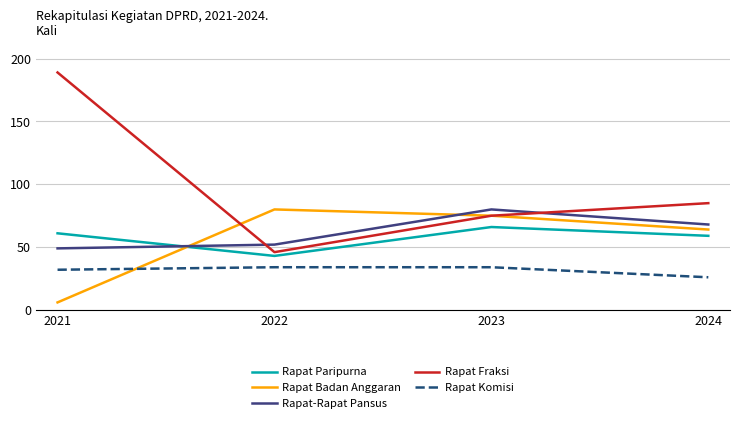

Which category has the lowest value across all series?

2021